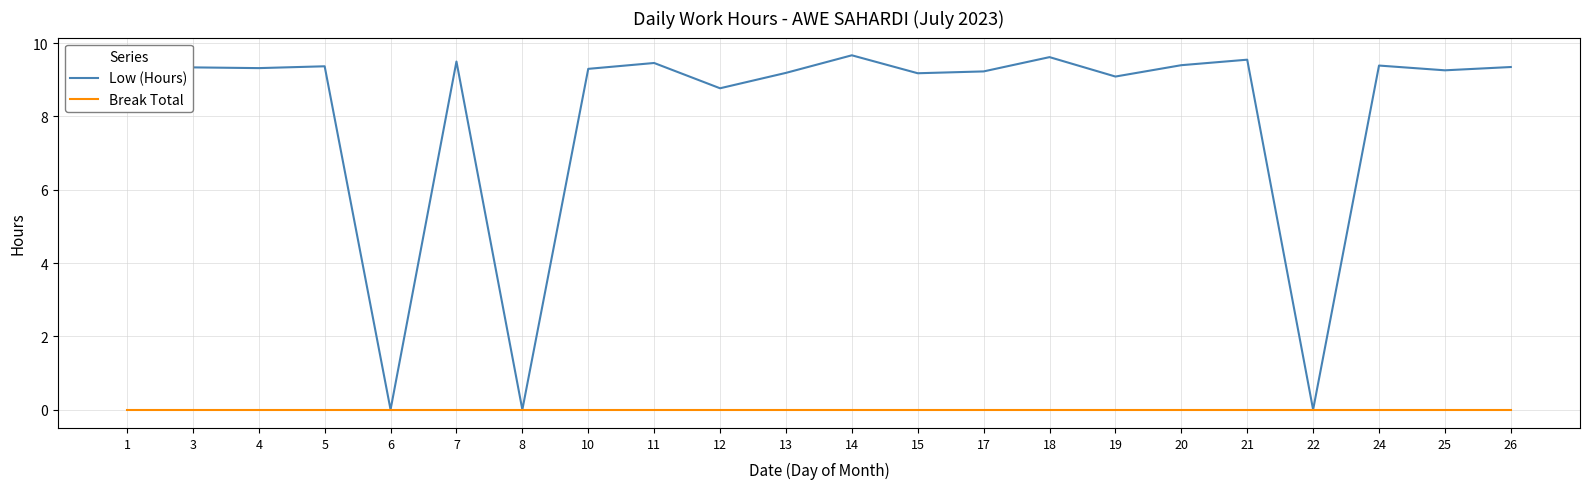

What is the maximum value shown in the chart?

9.7